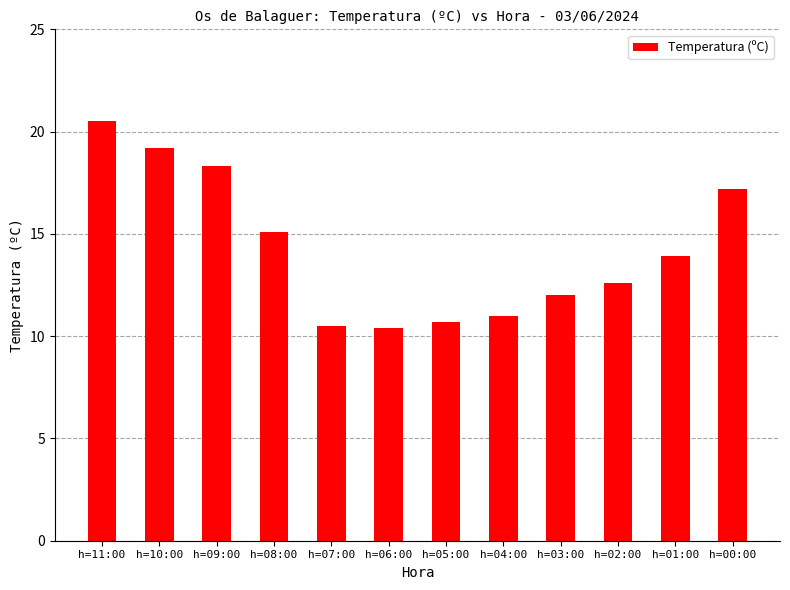

At which label does the data first exceed 13?

h=11:00